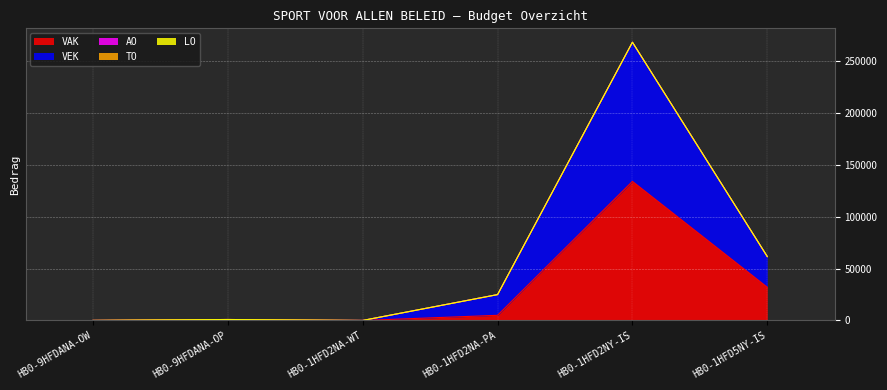

At which category does the chart reach its minimum across all series?

HB0-9HFDANA-OW